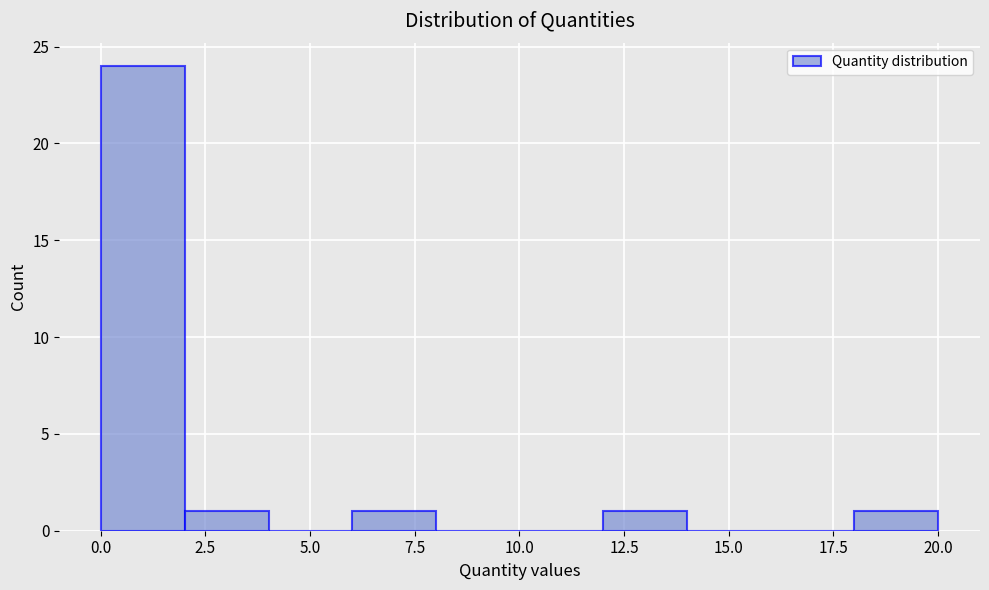

Read against the x-axis, roughly where is the centre of the tallest bar?

1.0